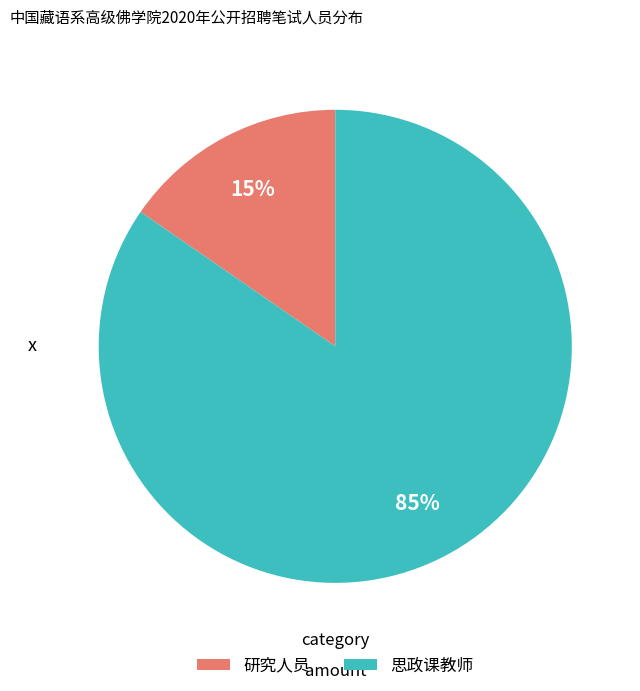

To the nearest percent, what portion does 思政课教师 represent?

85%